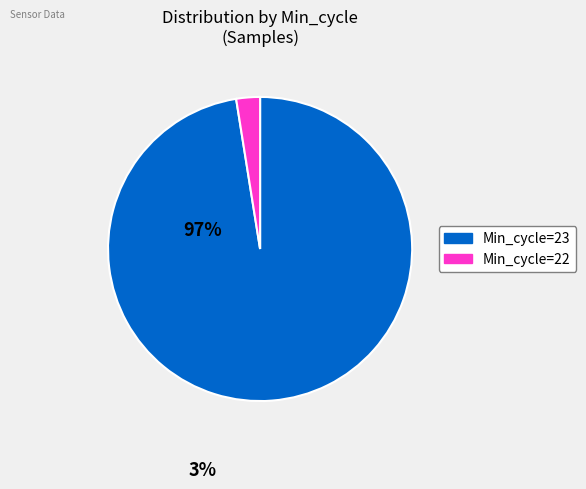

How many segments does this pie chart have?

2